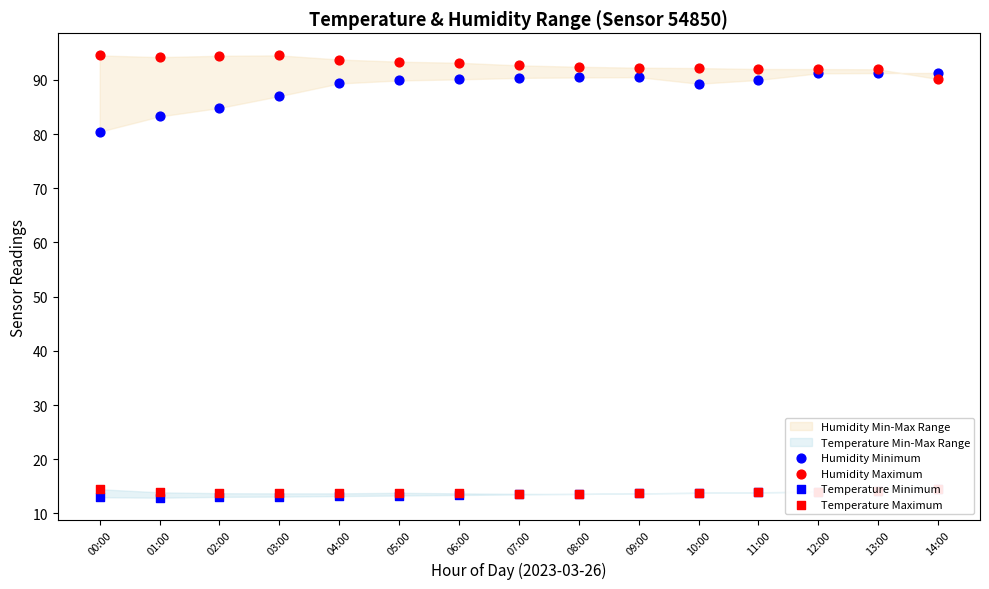

Which series contains the highest Y value?

Humidity Maximum